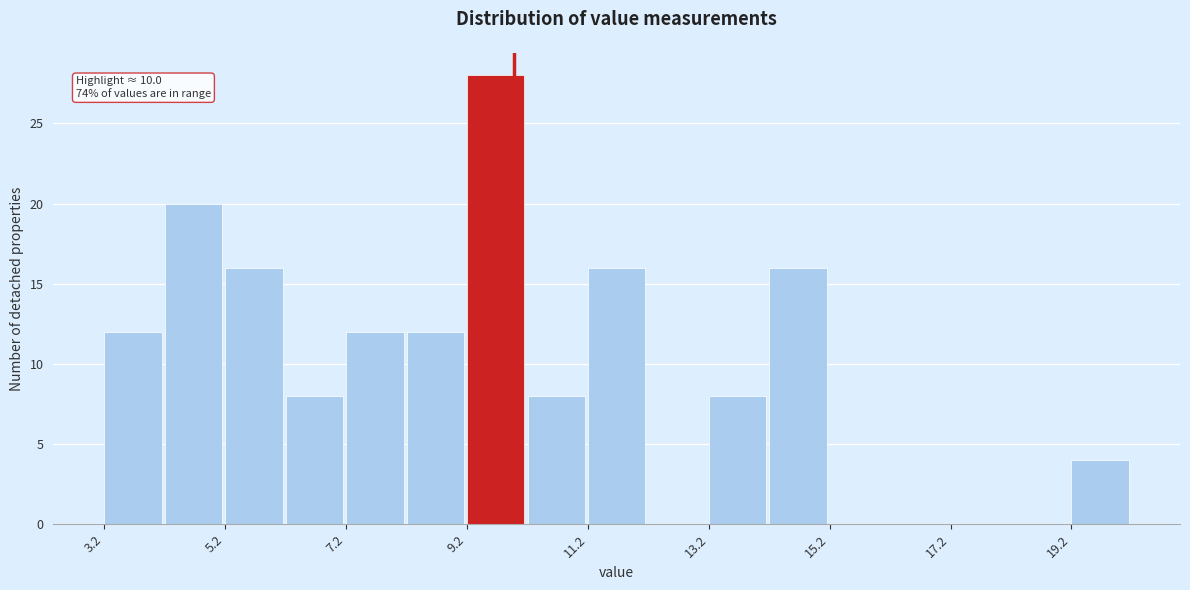

Over which range of the x-axis is the bar tallest?

9.2 to 10.2